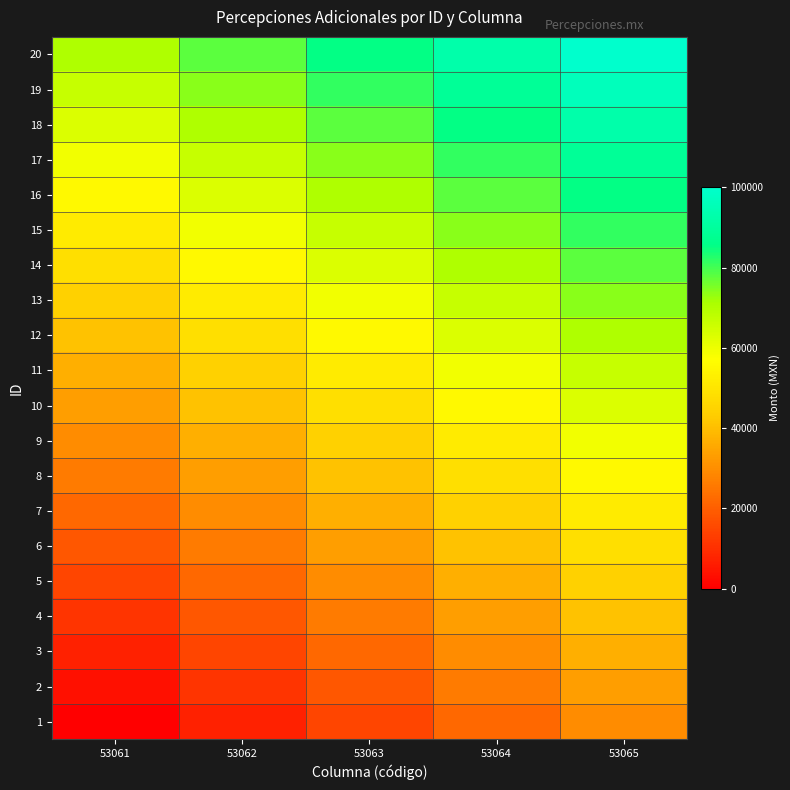

At which category is the sum across all series the highest?

53065